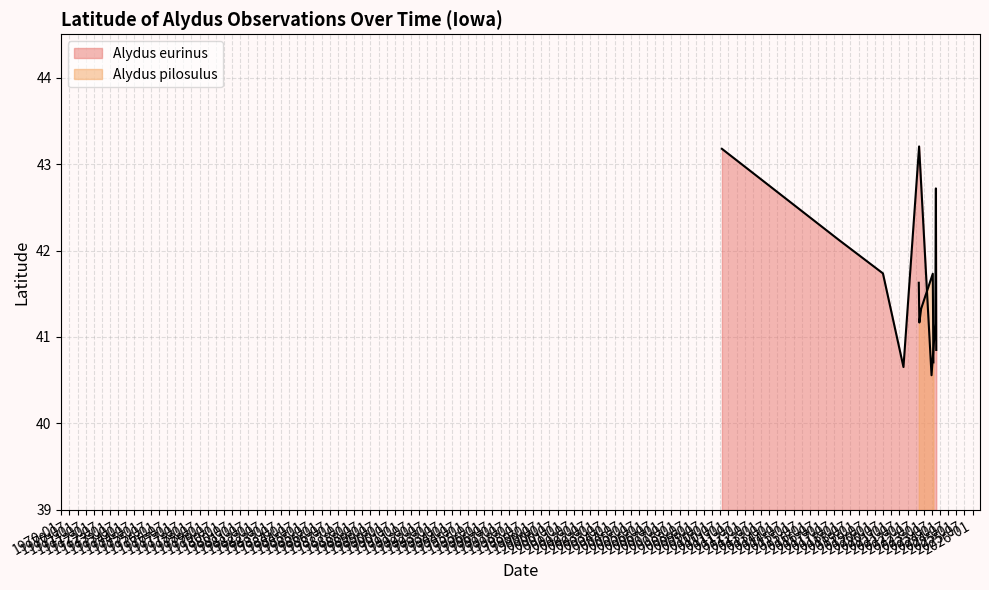

The chart shows a value of 18.1 at 1975-01. True or false?

False